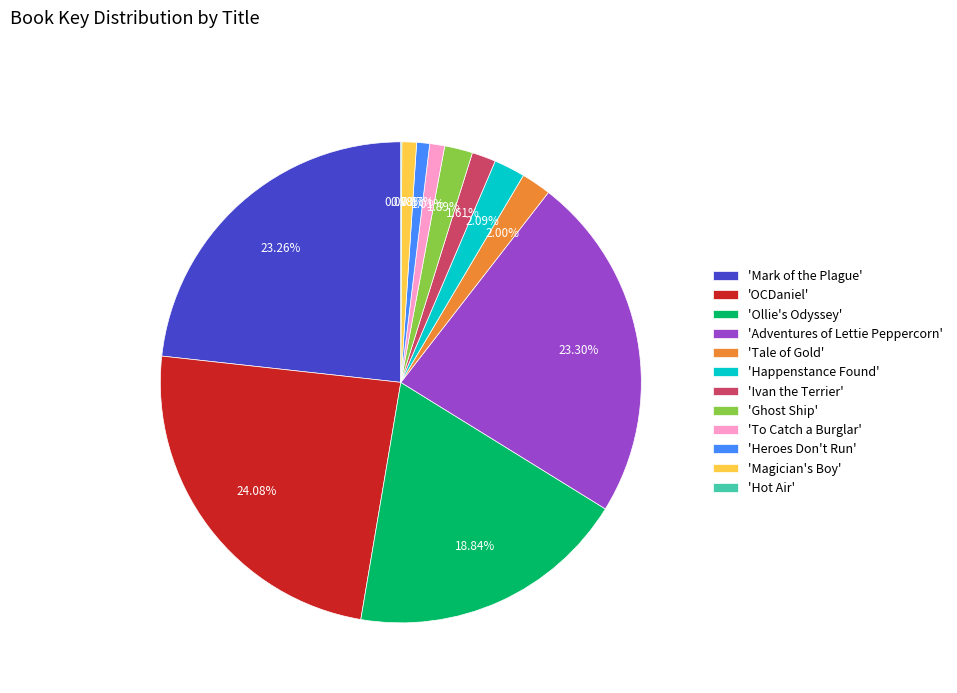

Which has a higher value, 'Mark of the Plague' or 'Ivan the Terrier'?

'Mark of the Plague'